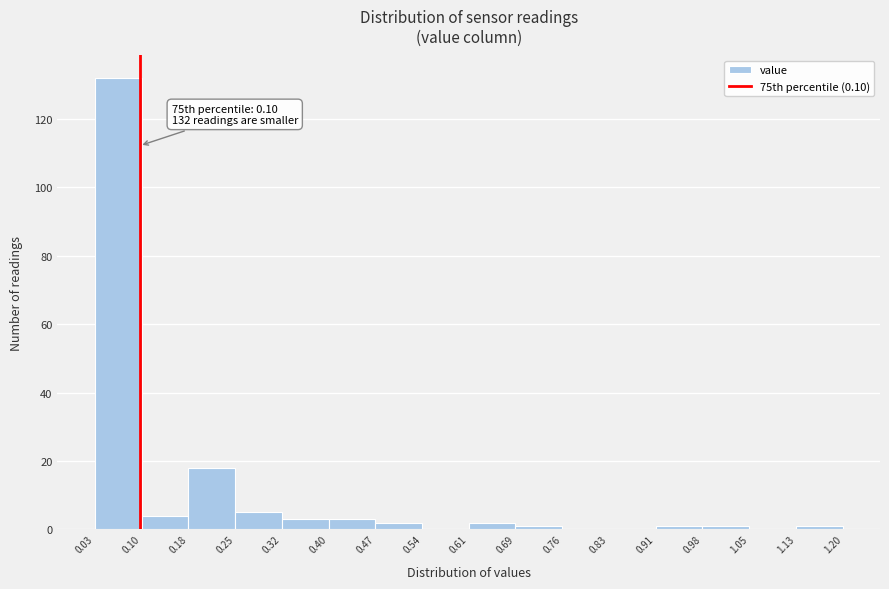

Which range on the x-axis has the tallest bar?

0.03 to 0.10